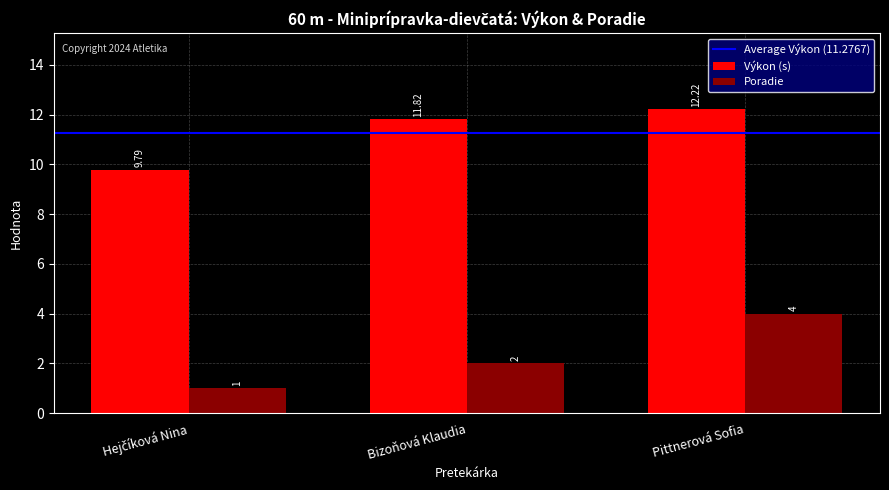

What is the label of the 3rd bar from the left?

Pittnerová Sofia